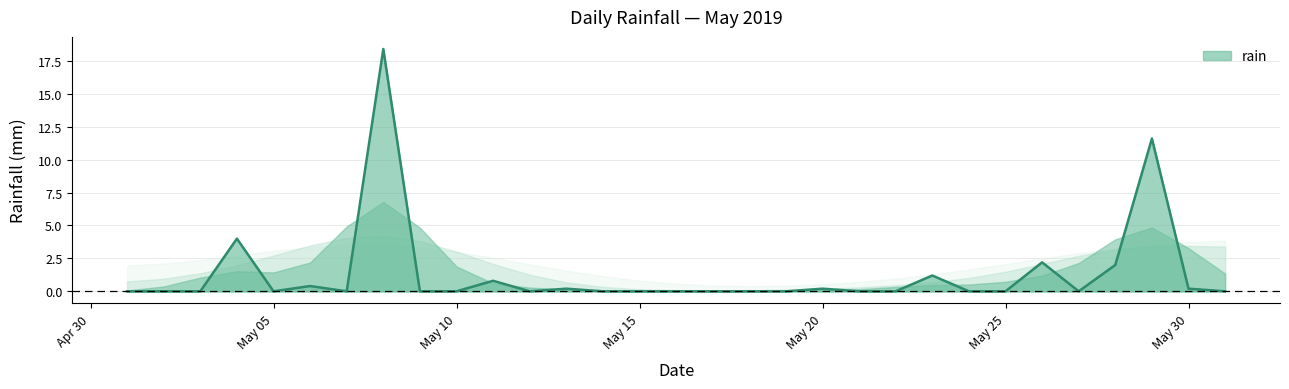

What is the difference between the maximum and minimum values?

18.4